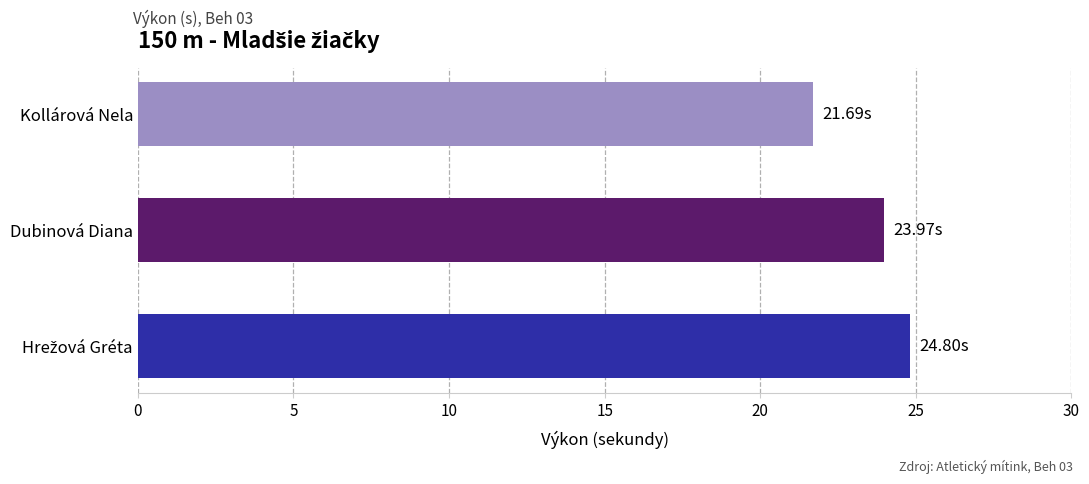

At which category does the chart reach its minimum across all series?

Kollárová Nela